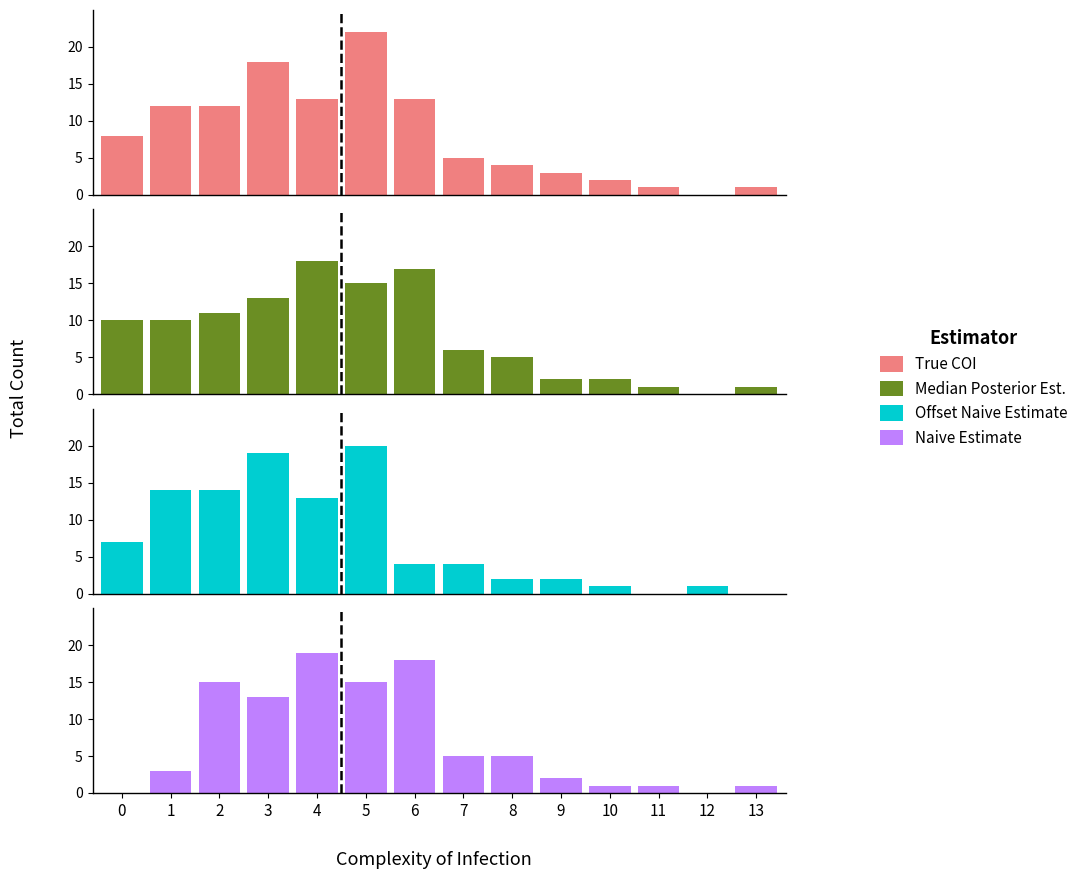

How many bars are there in total?

56